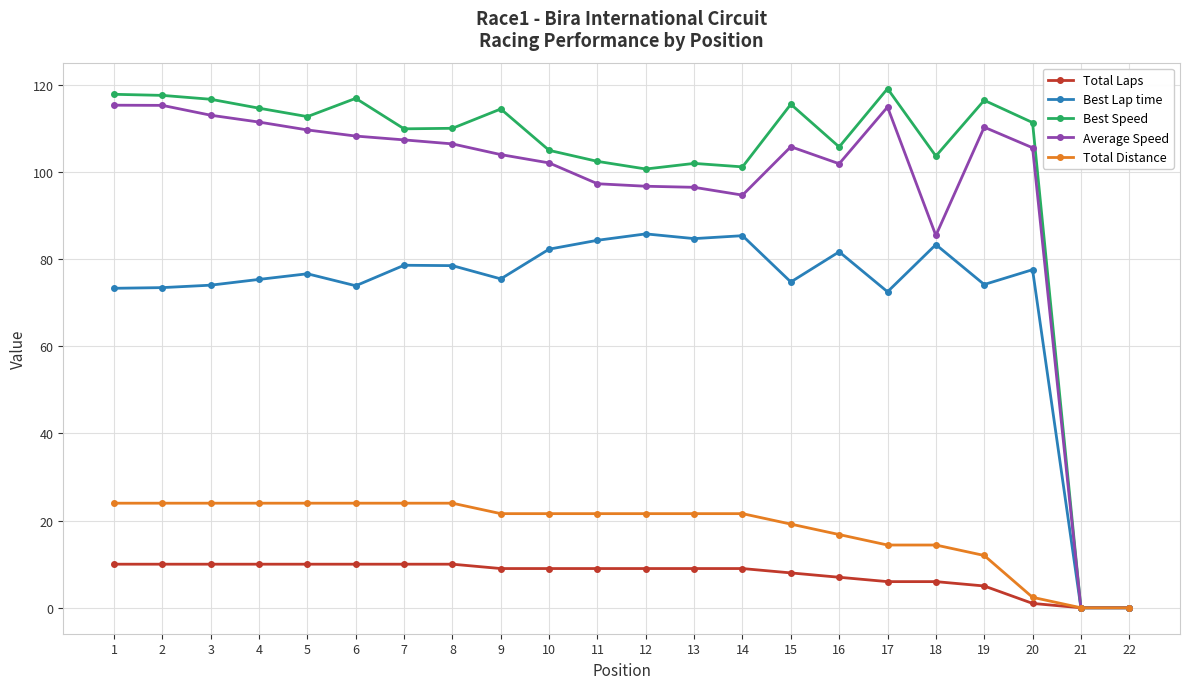

What are all the series names shown in the legend?

Total Laps, Best Lap time, Best Speed, Average Speed, Total Distance